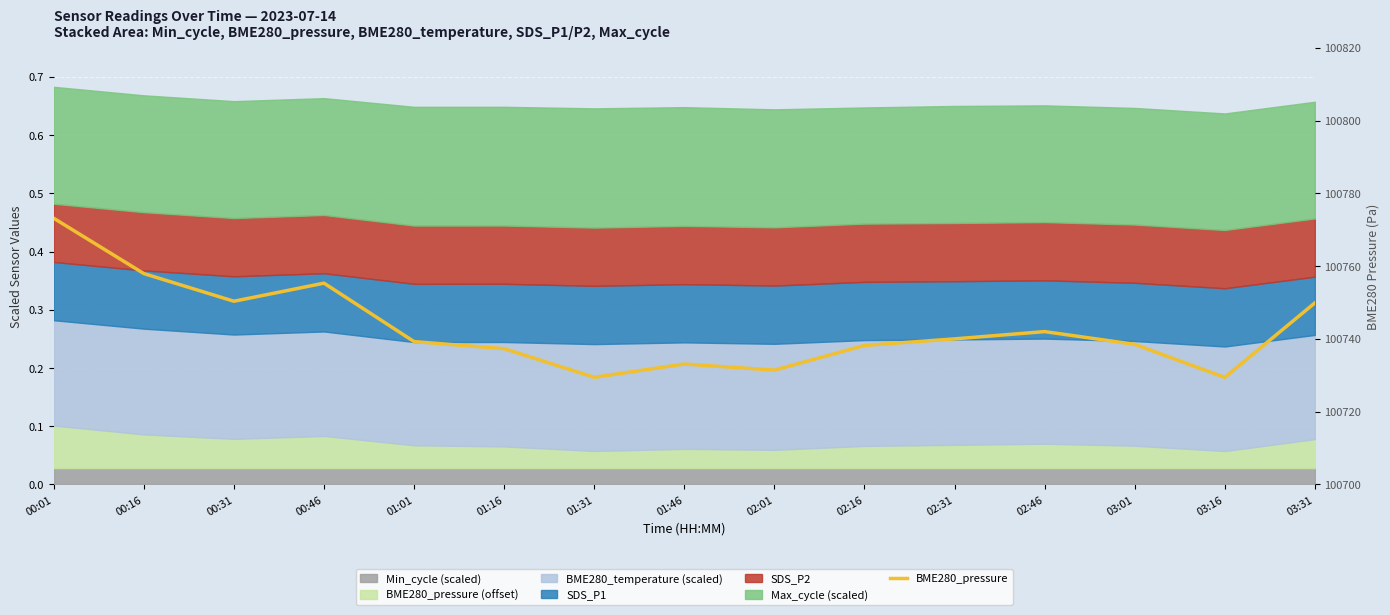

Where is the first local maximum?

00:46